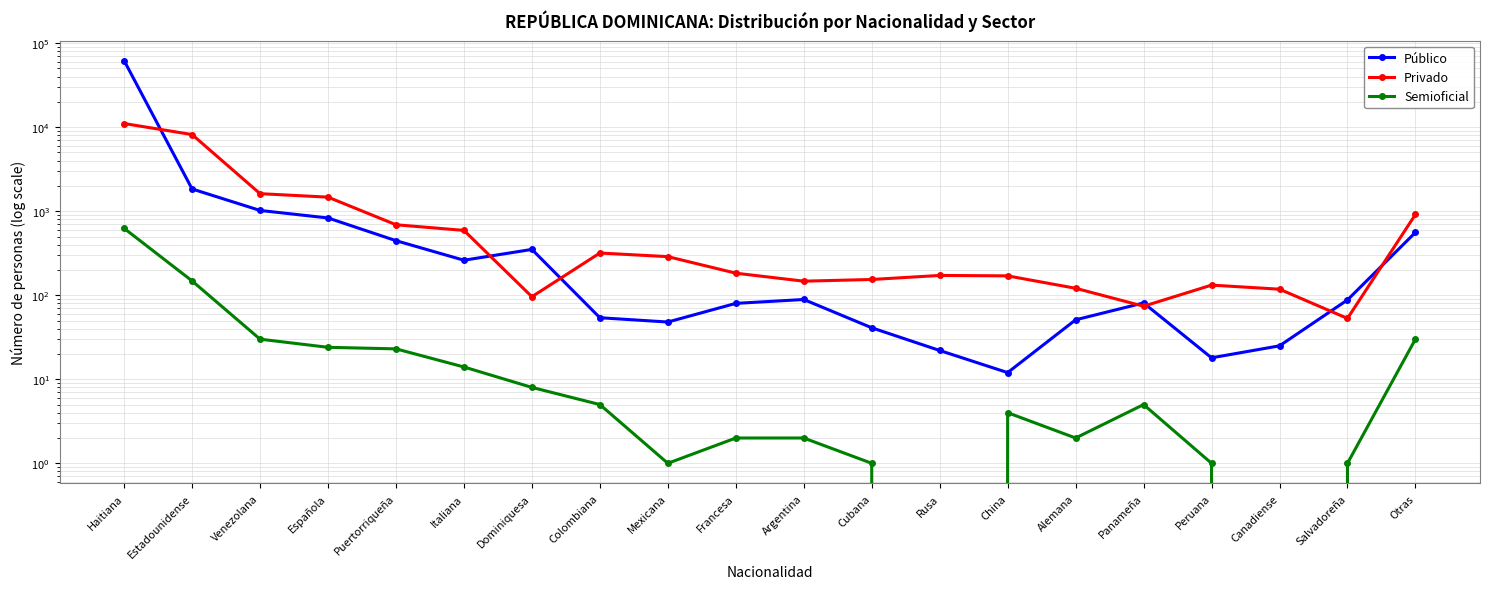

What is the total value across all series at China?

186